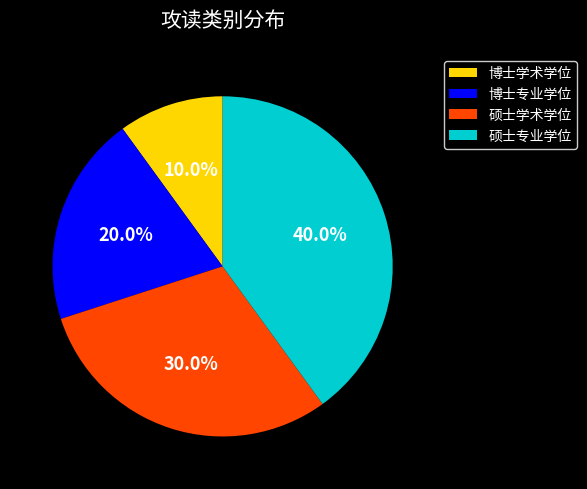

Which slice is the largest?

硕士专业学位